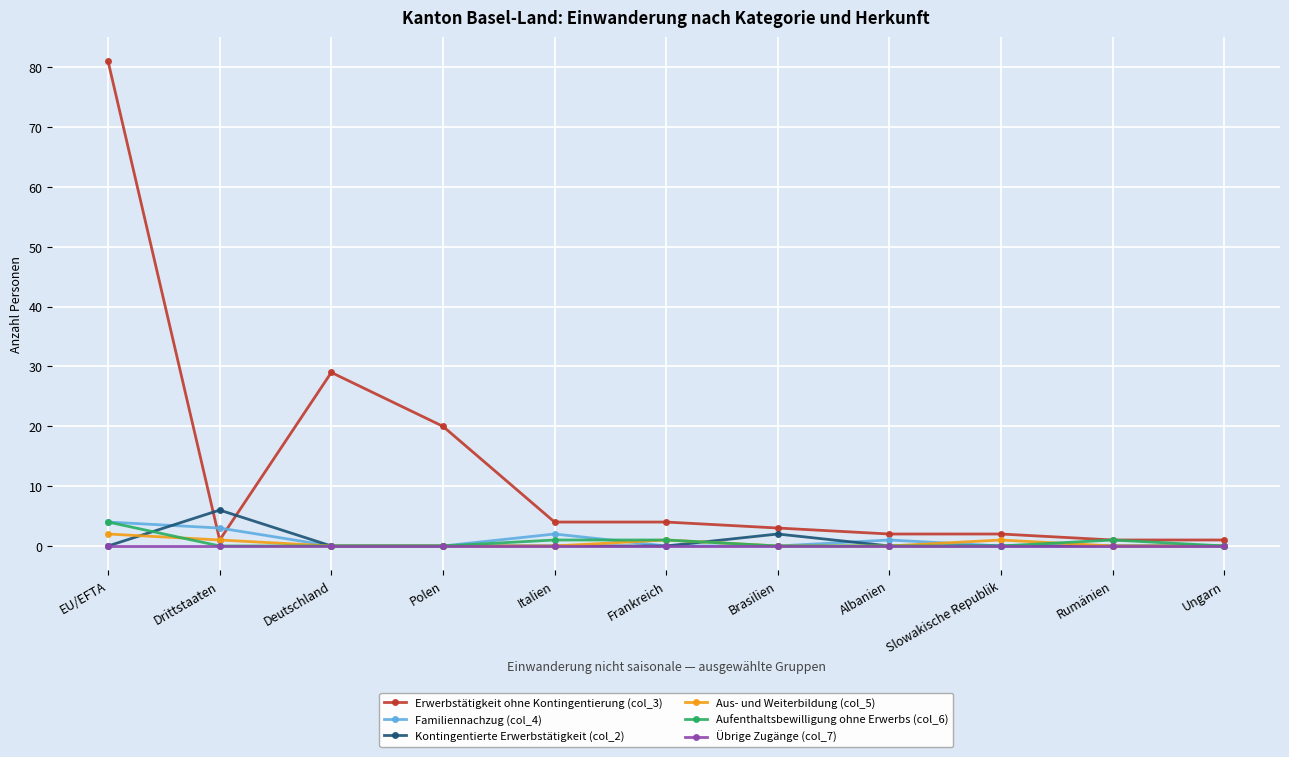

What is the difference between the maximum and minimum values in the Erwerbstätigkeit ohne Kontingentierung (col_3) series?

80